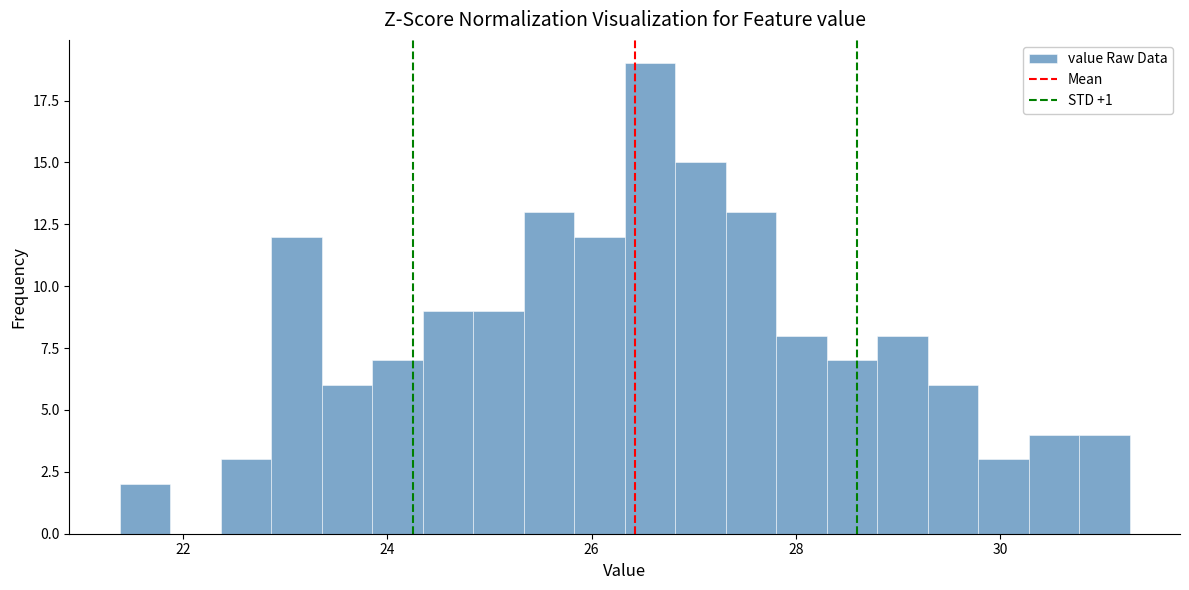

Read against the x-axis, roughly where is the centre of the tallest bar?

26.6